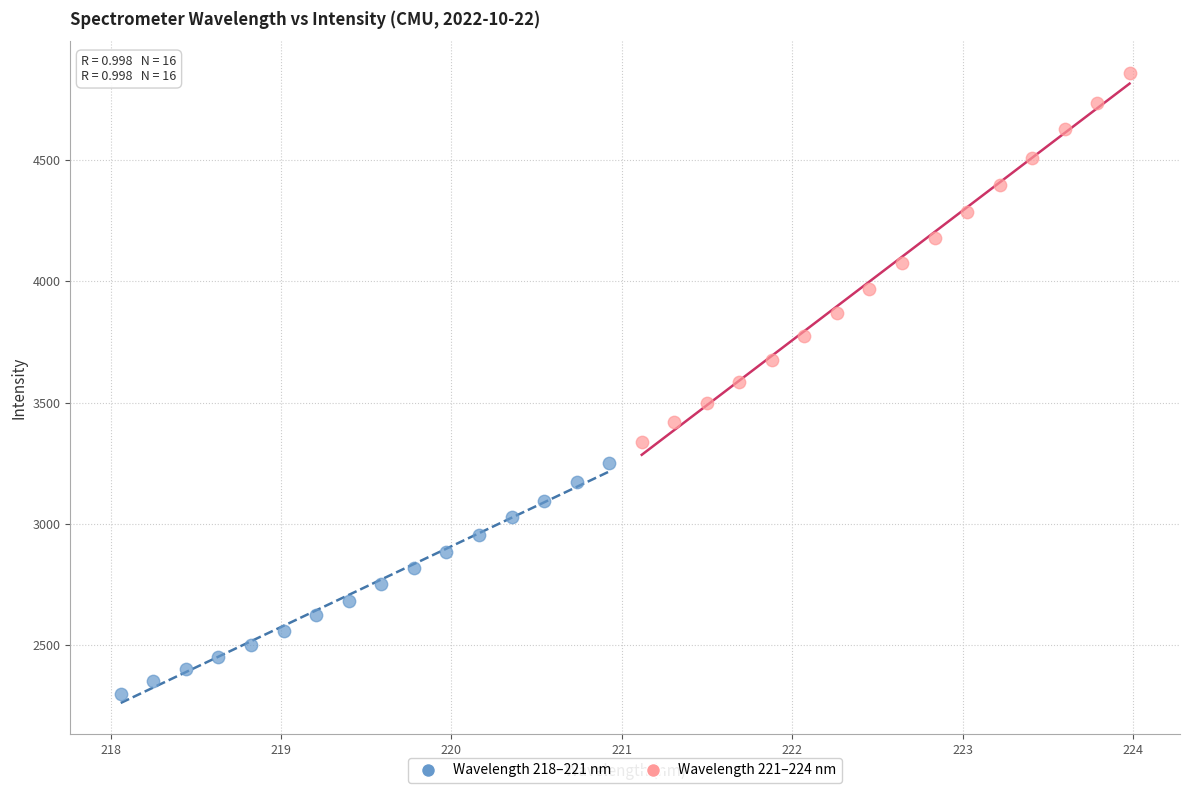

Which series has the widest spread of Y values?

Wavelength 221–224 nm